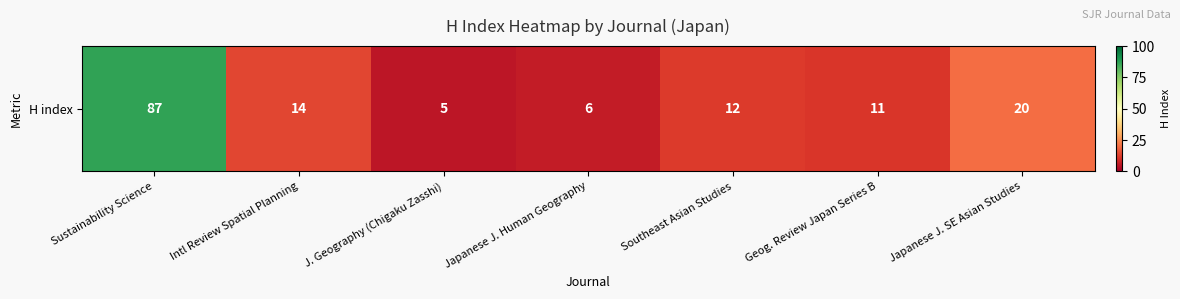

Which category has the highest value across all series?

Sustainability Science